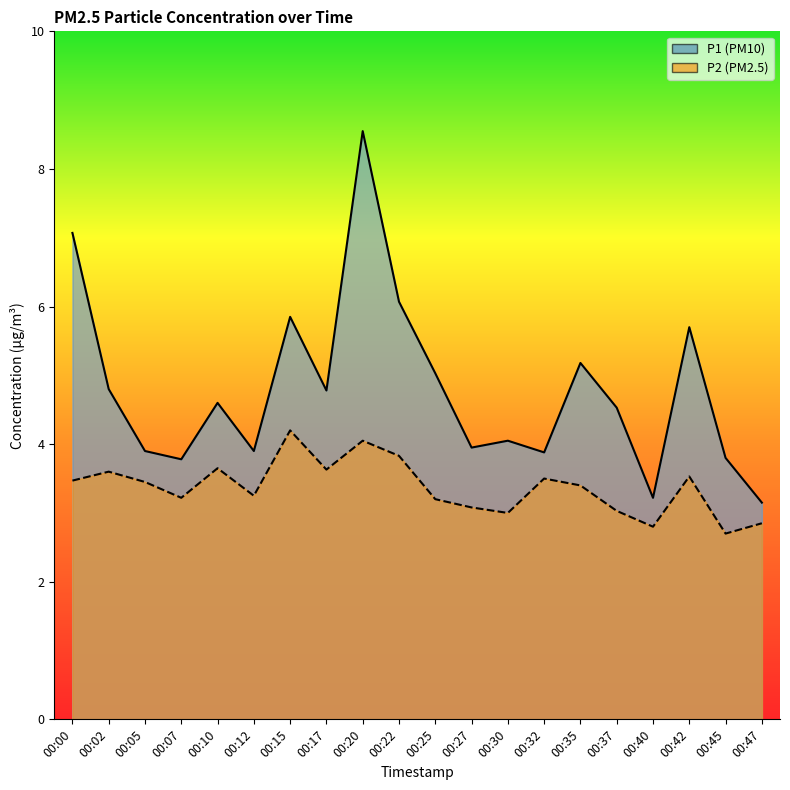

Rank the series at 00:15 from lowest to highest value.

P2, P1